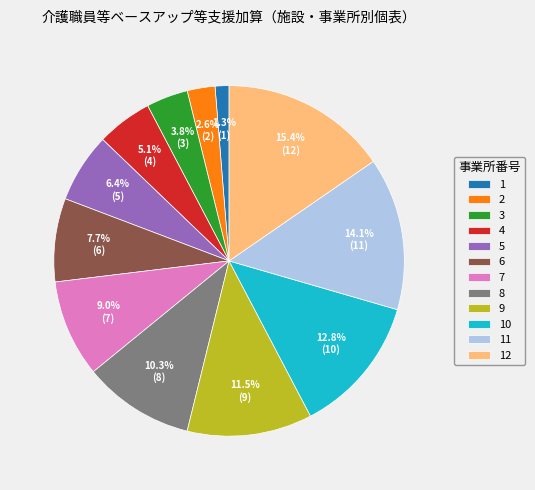

Count the number of slices in the pie.

12